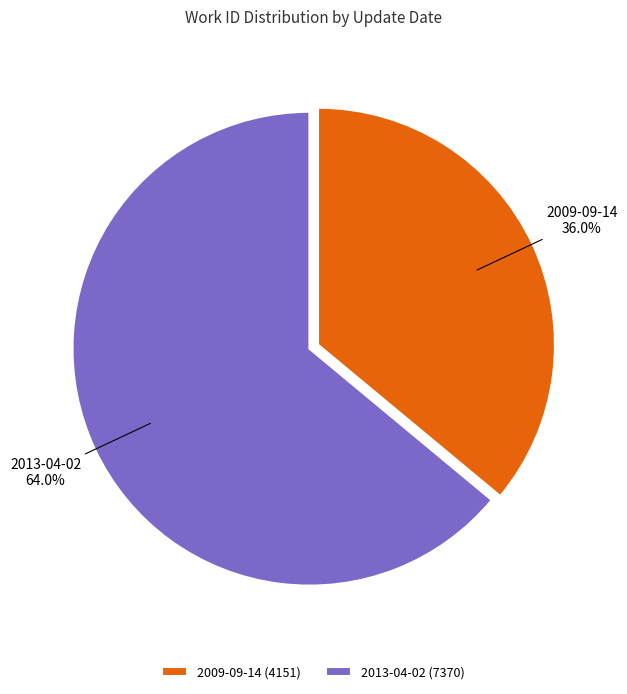

Which category has the biggest portion of the pie?

2013-04-02